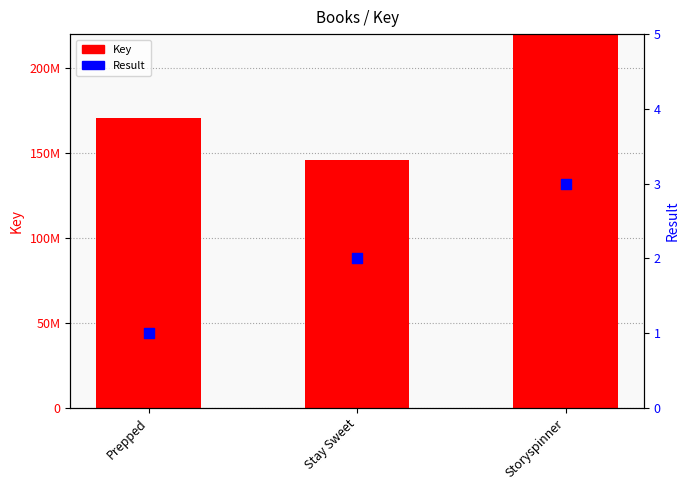

Which series contains the lowest Y value?

Result